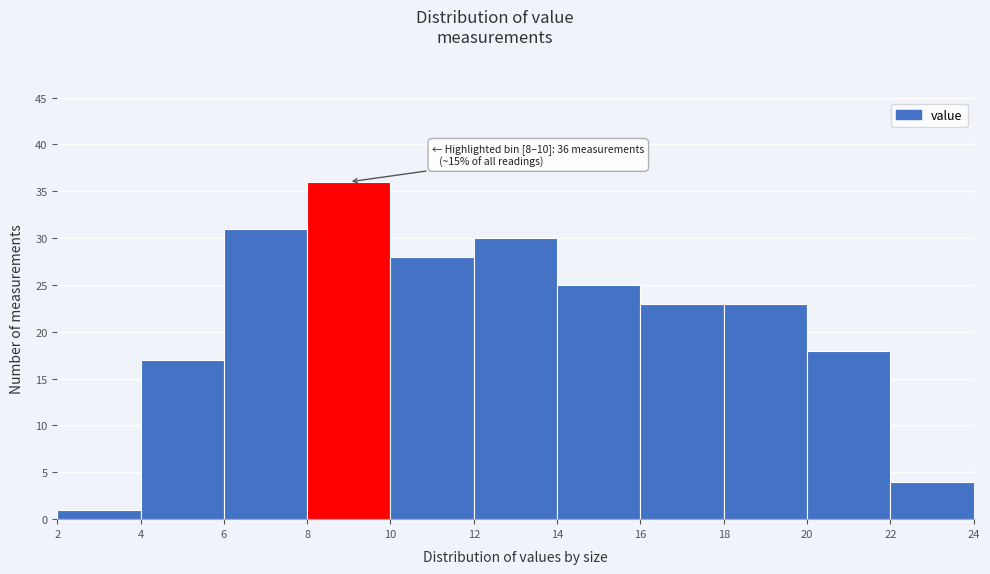

Over which range of the x-axis is the bar tallest?

8 to 10